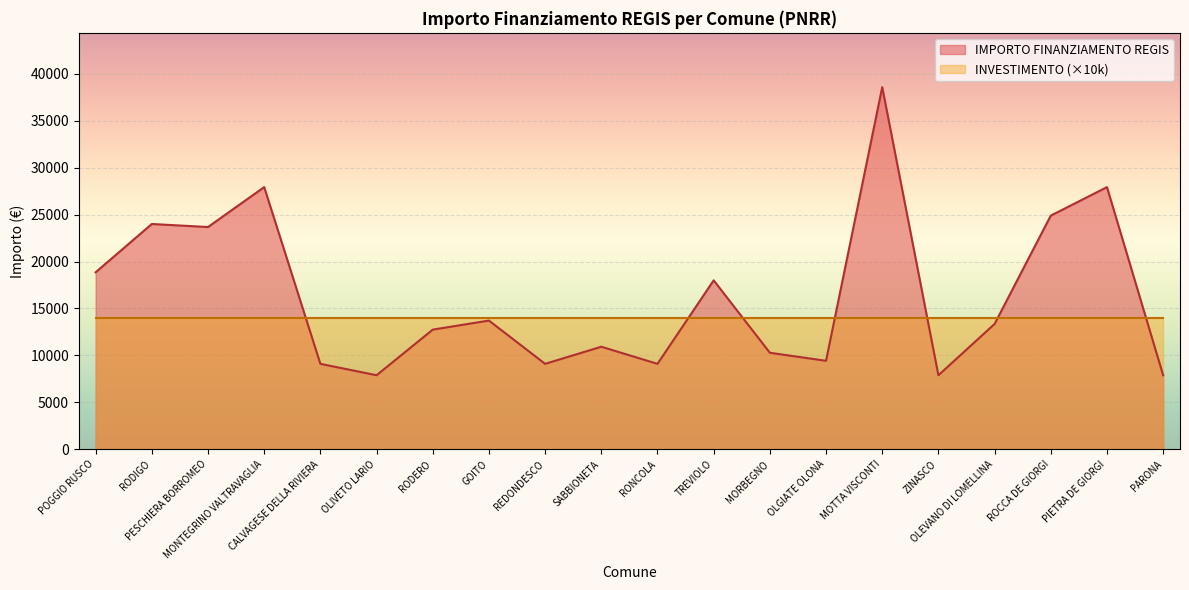

How many categories are shown in the chart?

20